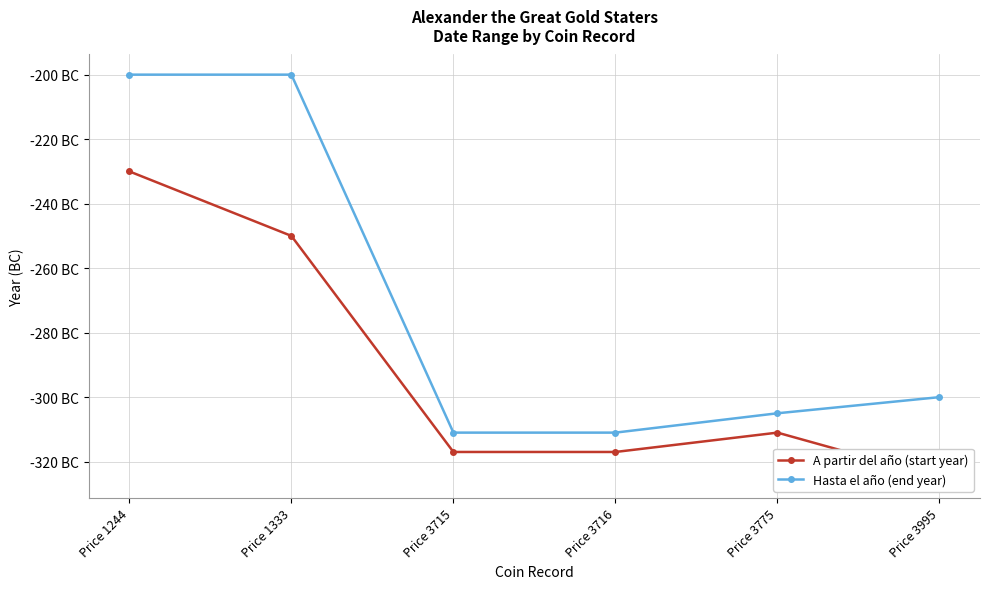

How many data points in A partir del año (start year) are above -311?

2